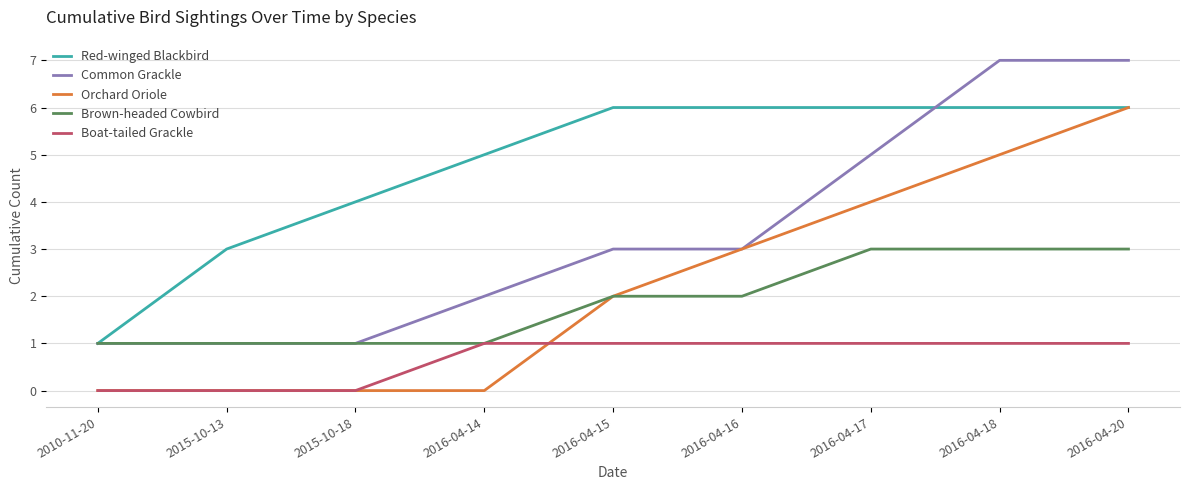

What is the highest value of the Brown-headed Cowbird series?

3